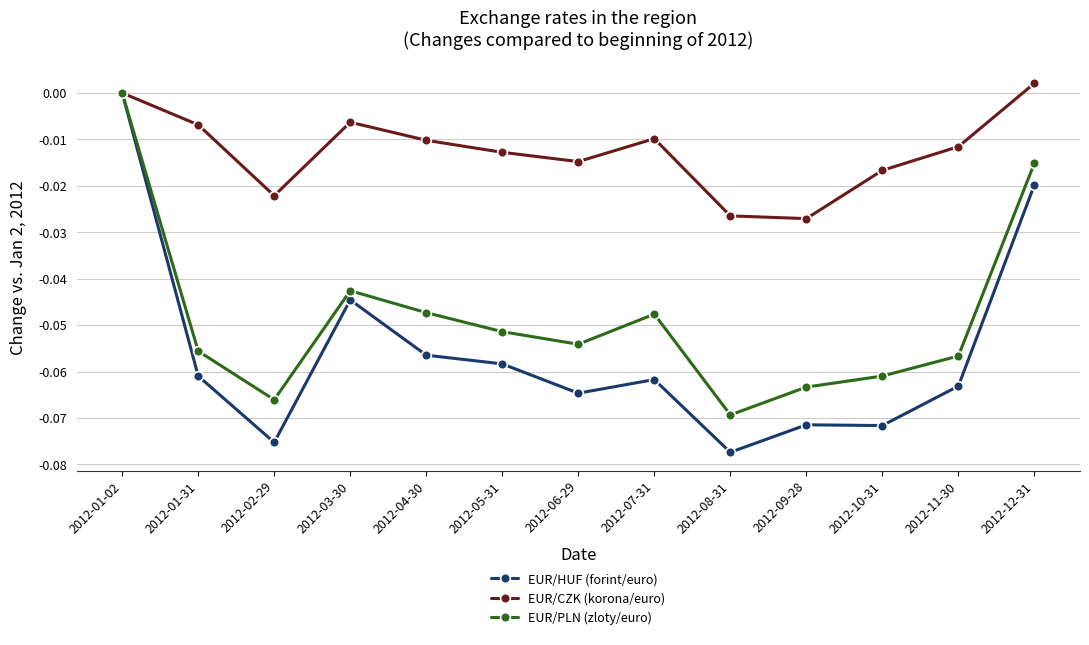

What is the difference between the EUR/HUF (forint/euro) values at 2012-01-02 and 2012-08-31?

0.1